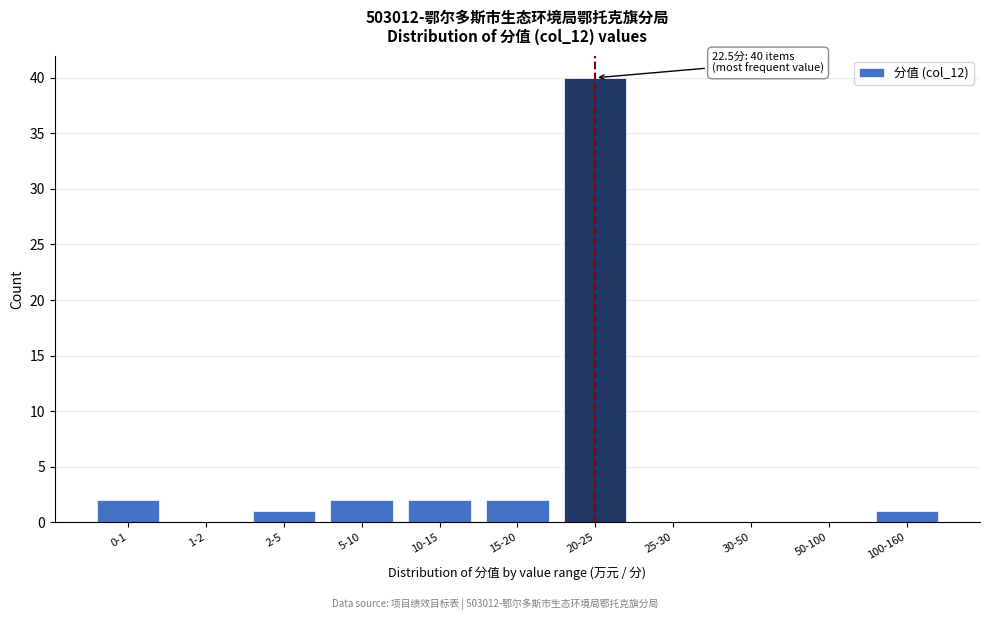

Reading right to left, list all the values displayed in this chart.

100-160=1	50-100=0	30-50=0	25-30=0	20-25=40	15-20=2	10-15=2	5-10=2	2-5=1	1-2=0	0-1=2